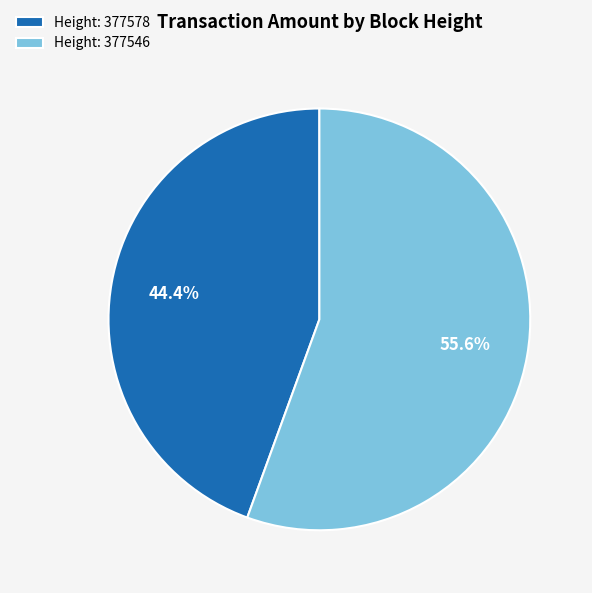

To the nearest percent, what is the difference between the largest and smallest slice percentages?

11%